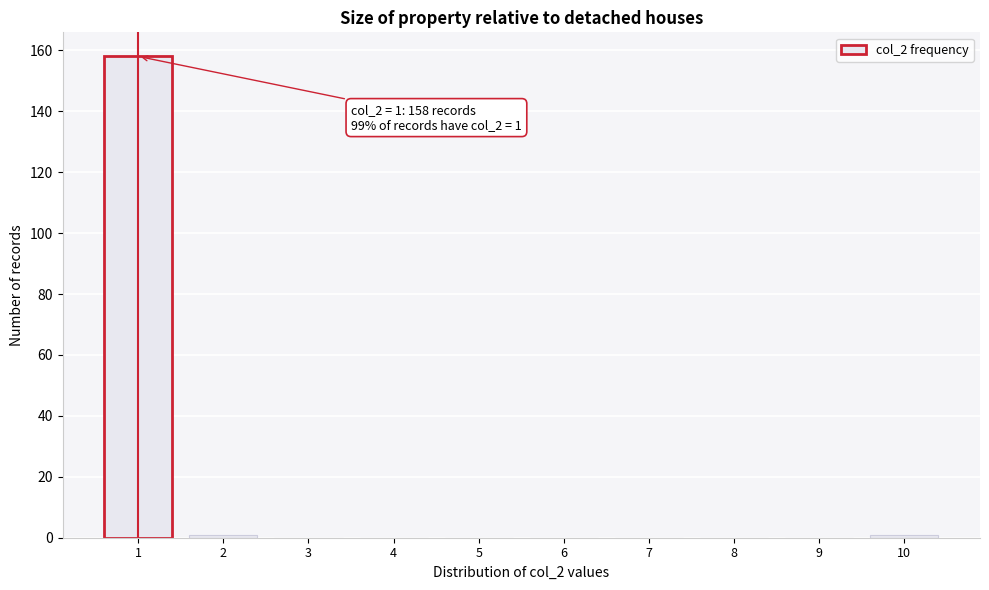

Reading left to right, what are all the values shown in this chart?

1=158	2=1	3=0	4=0	5=0	6=0	7=0	8=0	9=0	10=1